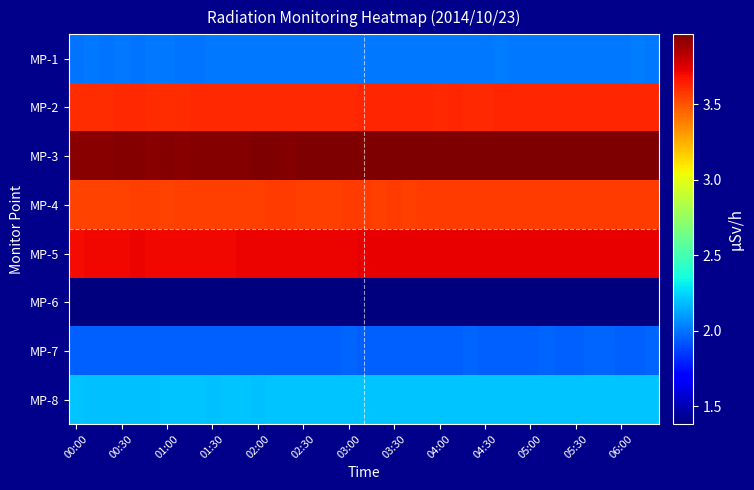

Reading left to right, transcribe all the data shown in this chart.

MP-1: 2.0	2.0	2.0	2.0	2.0	2.0	2.0	2.0	2.0	2.0	2.0	2.0	2.0	2.0	2.0	2.0	2.0	2.0	2.0	2.0	2.0	2.0	2.0	2.0	2.0	2.0	2.0	2.0	2.0	2.0	2.0	2.0	2.0	2.0	2.0	2.0	2.0	2.0	2.0
MP-2: 3.6	3.6	3.6	3.6	3.6	3.6	3.6	3.6	3.6	3.6	3.6	3.6	3.6	3.6	3.6	3.6	3.6	3.6	3.6	3.6	3.6	3.6	3.6	3.6	3.6	3.6	3.6	3.6	3.6	3.6	3.6	3.6	3.6	3.6	3.6	3.6	3.6	3.6	3.6
MP-3: 3.9	3.9	3.9	3.9	3.9	3.9	3.9	3.9	3.9	3.9	3.9	3.9	4.0	4.0	3.9	4.0	4.0	4.0	4.0	4.0	4.0	4.0	4.0	4.0	4.0	4.0	4.0	4.0	4.0	4.0	4.0	4.0	4.0	4.0	4.0	4.0	4.0	4.0	4.0
MP-4: 3.5	3.5	3.5	3.5	3.5	3.5	3.5	3.6	3.6	3.6	3.6	3.6	3.6	3.6	3.6	3.6	3.6	3.6	3.6	3.6	3.6	3.6	3.6	3.6	3.6	3.6	3.6	3.6	3.6	3.6	3.6	3.6	3.6	3.6	3.6	3.6	3.6	3.6	3.6
MP-5: 3.7	3.7	3.7	3.7	3.7	3.7	3.7	3.7	3.7	3.7	3.7	3.7	3.7	3.7	3.7	3.7	3.7	3.7	3.7	3.7	3.7	3.7	3.7	3.7	3.7	3.7	3.7	3.7	3.7	3.7	3.7	3.7	3.7	3.7	3.7	3.7	3.7	3.7	3.7
MP-6: 1.4	1.4	1.4	1.4	1.4	1.4	1.4	1.4	1.4	1.4	1.4	1.4	1.4	1.4	1.4	1.4	1.4	1.4	1.4	1.4	1.4	1.4	1.4	1.4	1.4	1.4	1.4	1.4	1.4	1.4	1.4	1.4	1.4	1.4	1.4	1.4	1.4	1.4	1.4
MP-7: 1.9	1.9	1.9	1.9	1.9	1.9	1.9	1.9	1.9	2.0	1.9	1.9	2.0	2.0	2.0	2.0	2.0	2.0	2.0	2.0	2.0	2.0	2.0	2.0	2.0	2.0	2.0	2.0	2.0	2.0	2.0	2.0	2.0	2.0	2.0	2.0	2.0	2.0	2.0
MP-8: 2.2	2.2	2.2	2.2	2.2	2.2	2.2	2.2	2.2	2.2	2.2	2.2	2.2	2.2	2.2	2.2	2.2	2.2	2.2	2.2	2.2	2.2	2.2	2.2	2.2	2.2	2.2	2.2	2.2	2.2	2.2	2.2	2.2	2.2	2.2	2.2	2.2	2.2	2.2